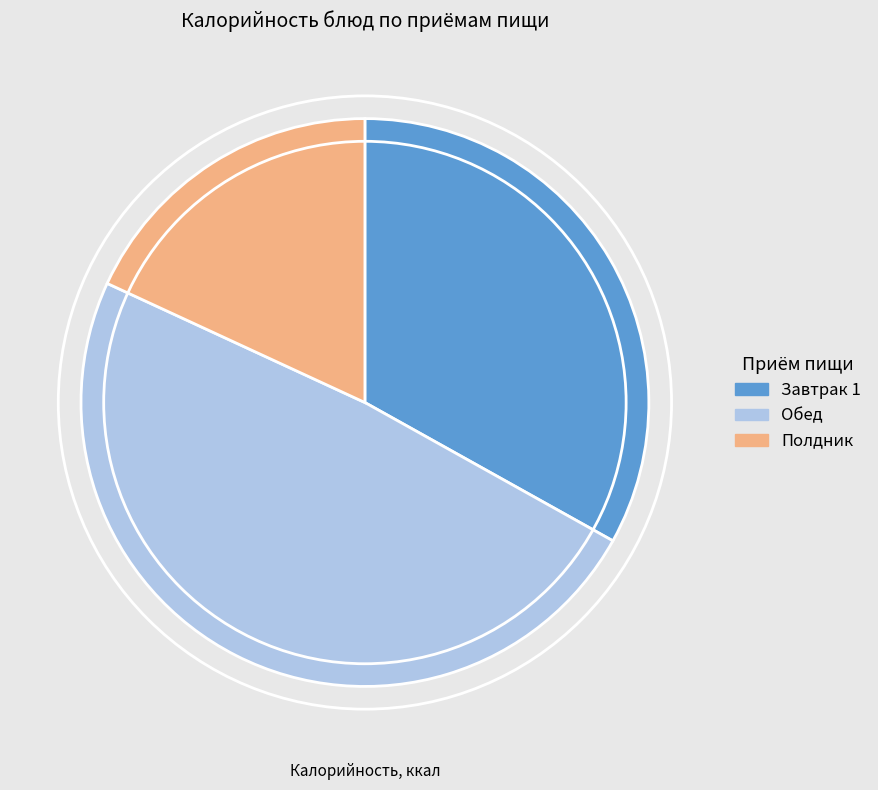

What is the ratio of the value at Завтрак 1 to the value at Полдник?

1.8